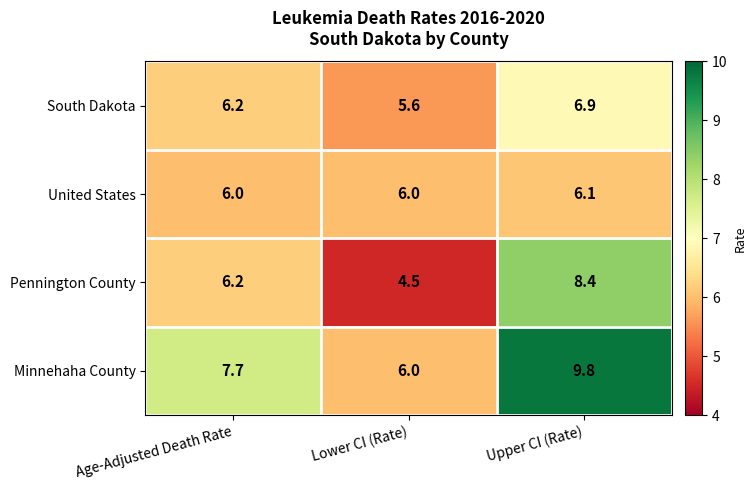

What is the total value across all series at Upper CI (Rate)?

31.2